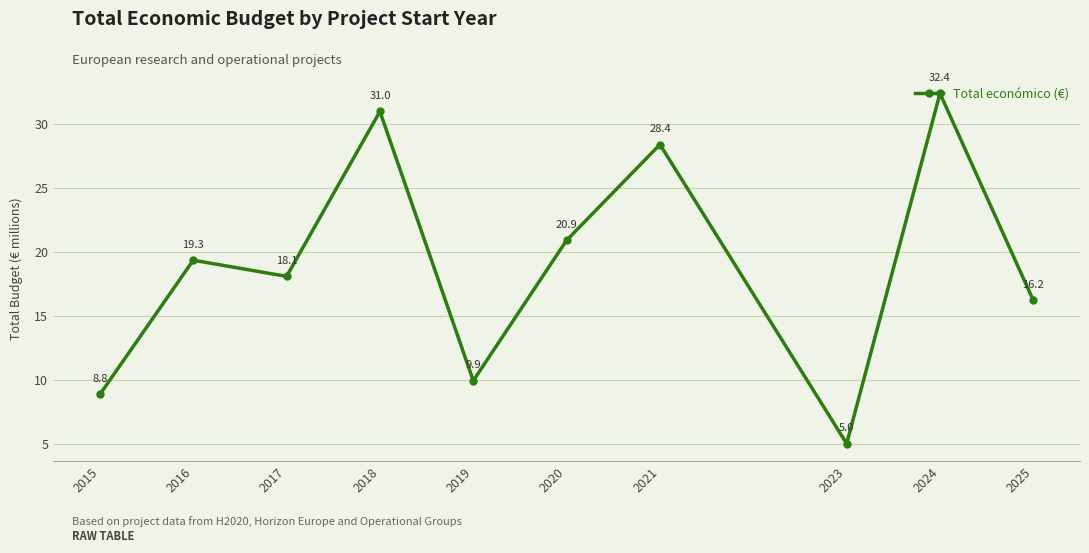

Reading left to right, list all the values displayed in this chart.

8.8	19.3	18.1	31.0	9.9	20.9	28.4	5.0	32.4	16.2